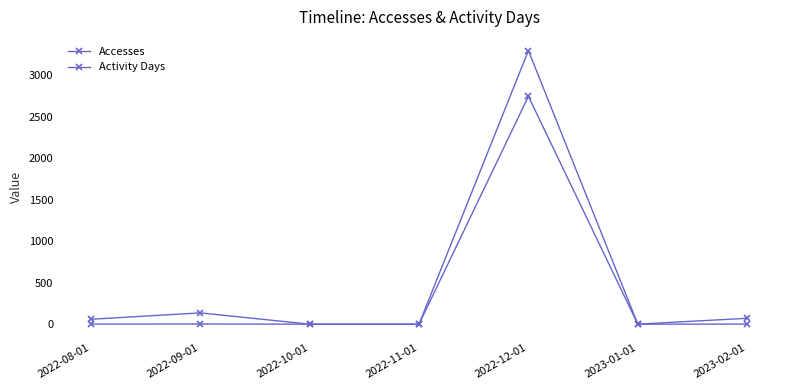

How many interior local peaks does the Accesses series have?

2